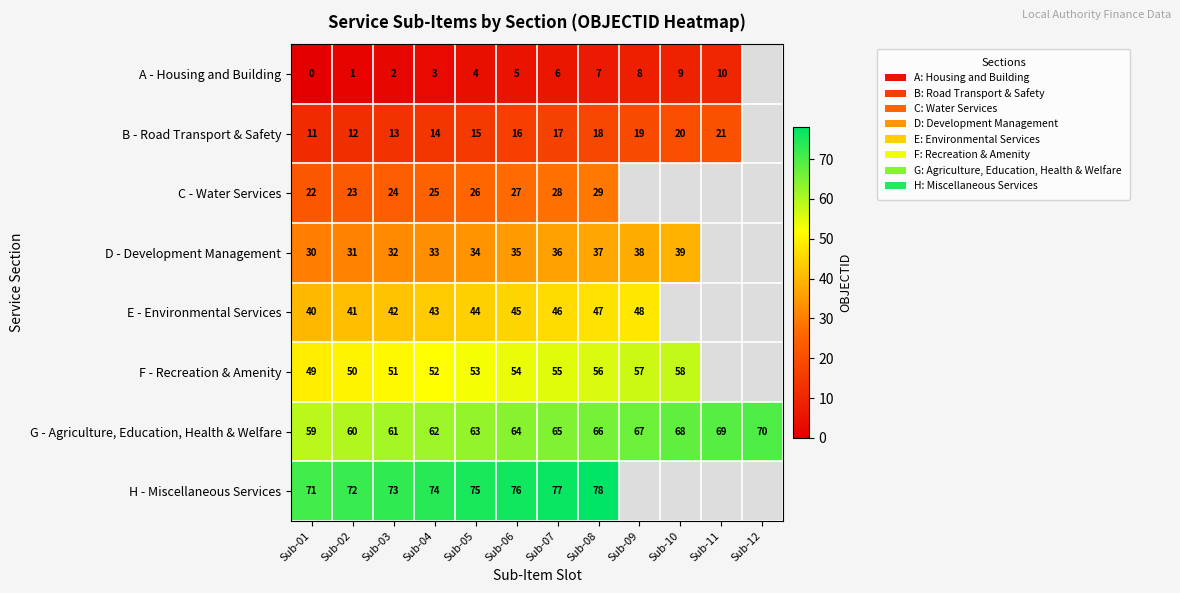

Rank the series at Sub-08 from highest to lowest value.

H - Miscellaneous Services, G - Agriculture, Education, Health & Welfare, F - Recreation & Amenity, E - Environmental Services, D - Development Management, C - Water Services, B - Road Transport & Safety, A - Housing and Building